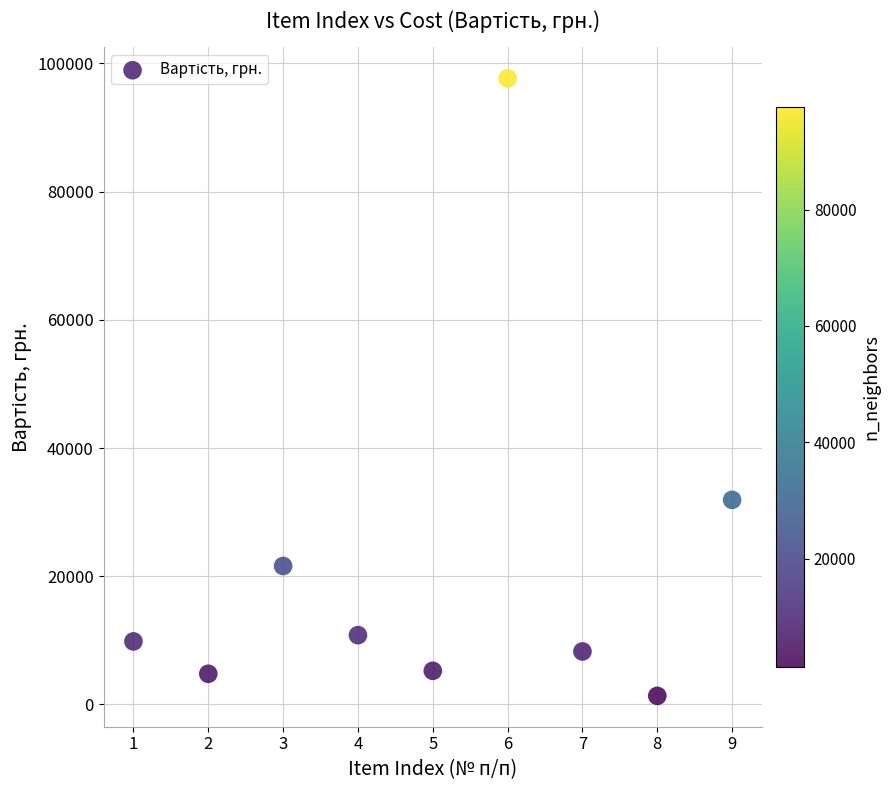

What is the average Y value?

21274.6